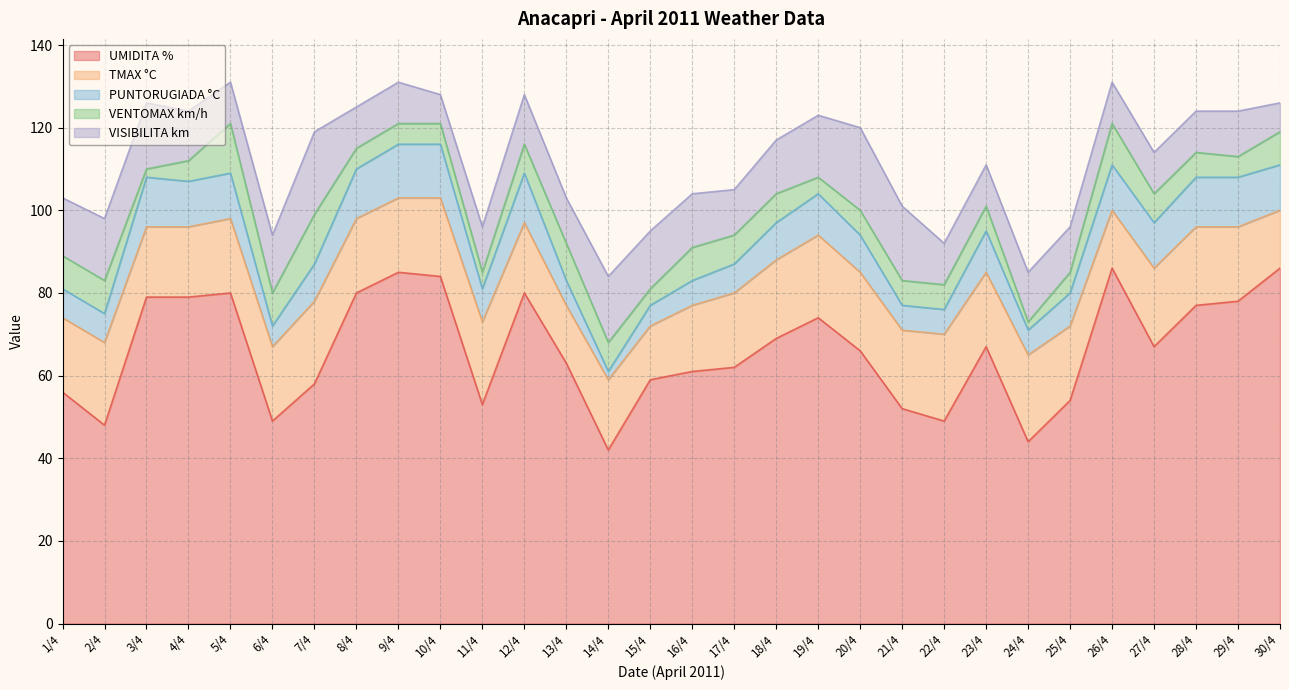

What is the label of the 6th point from the right?

25/4